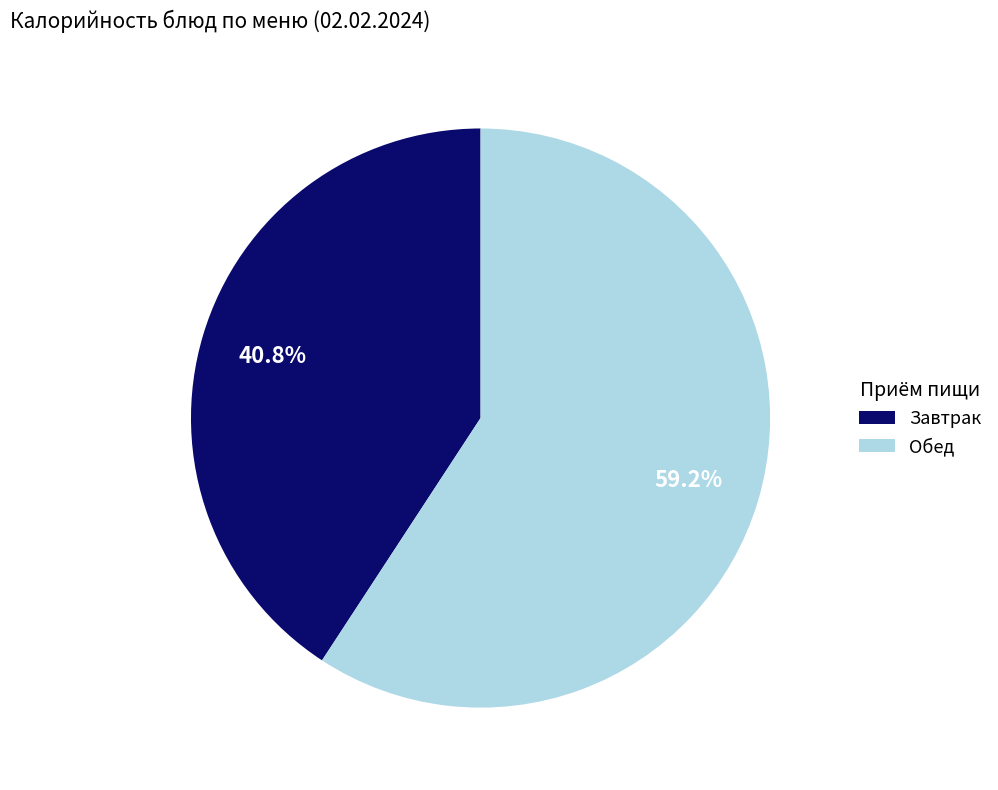

Does Обед represent more than half of the total?

Yes